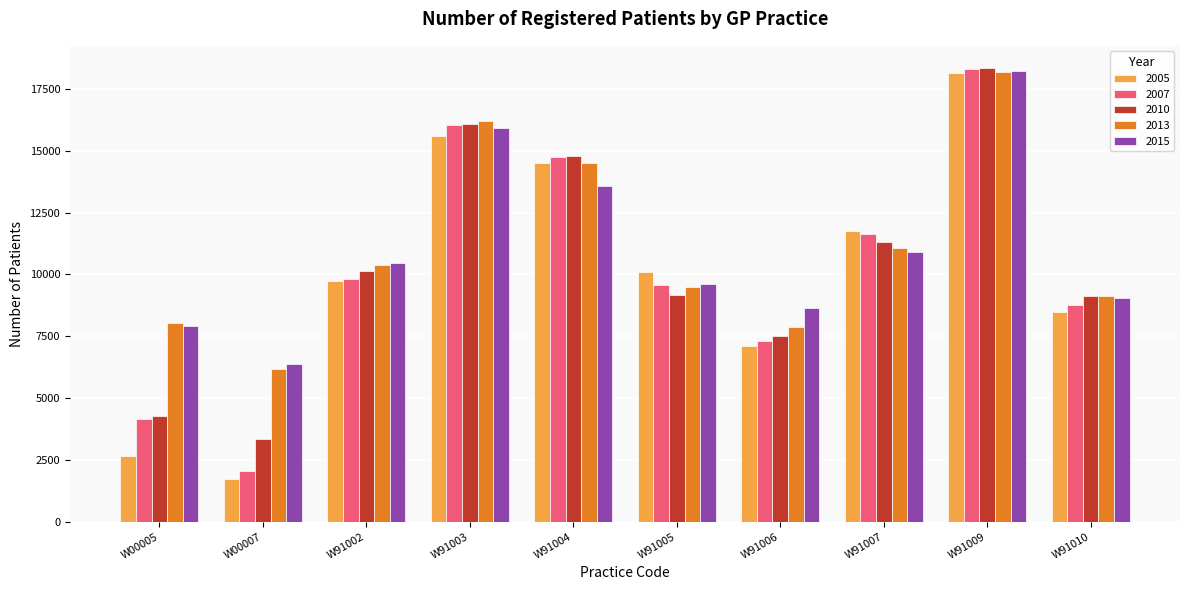

What is the spread (max minus min) of values at W91004?

1190